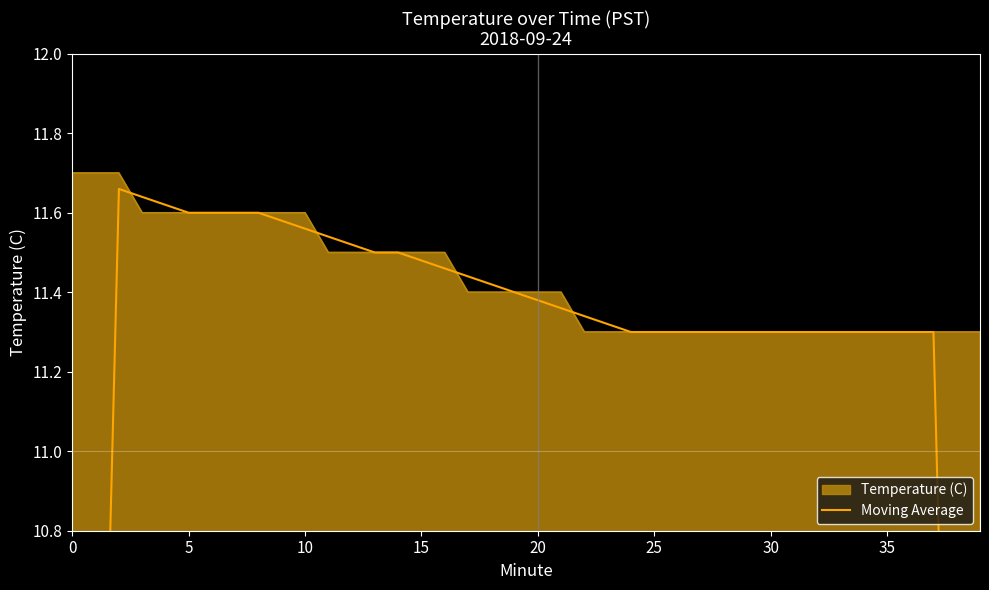

What is the maximum value for Temperature (C)?

11.7